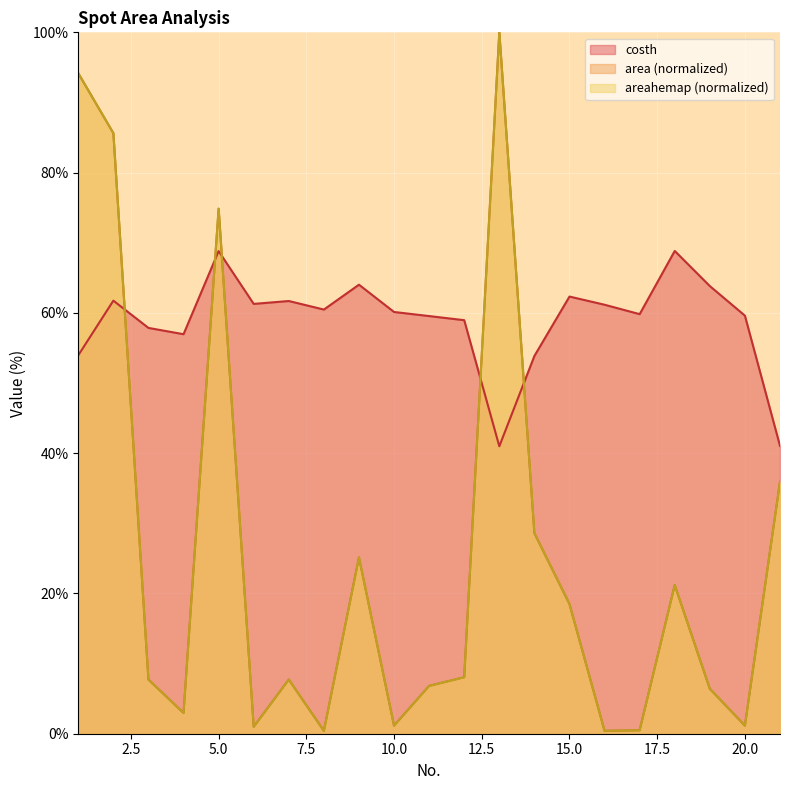

List the series in order of their peak value, highest first.

area, areahemap, costh